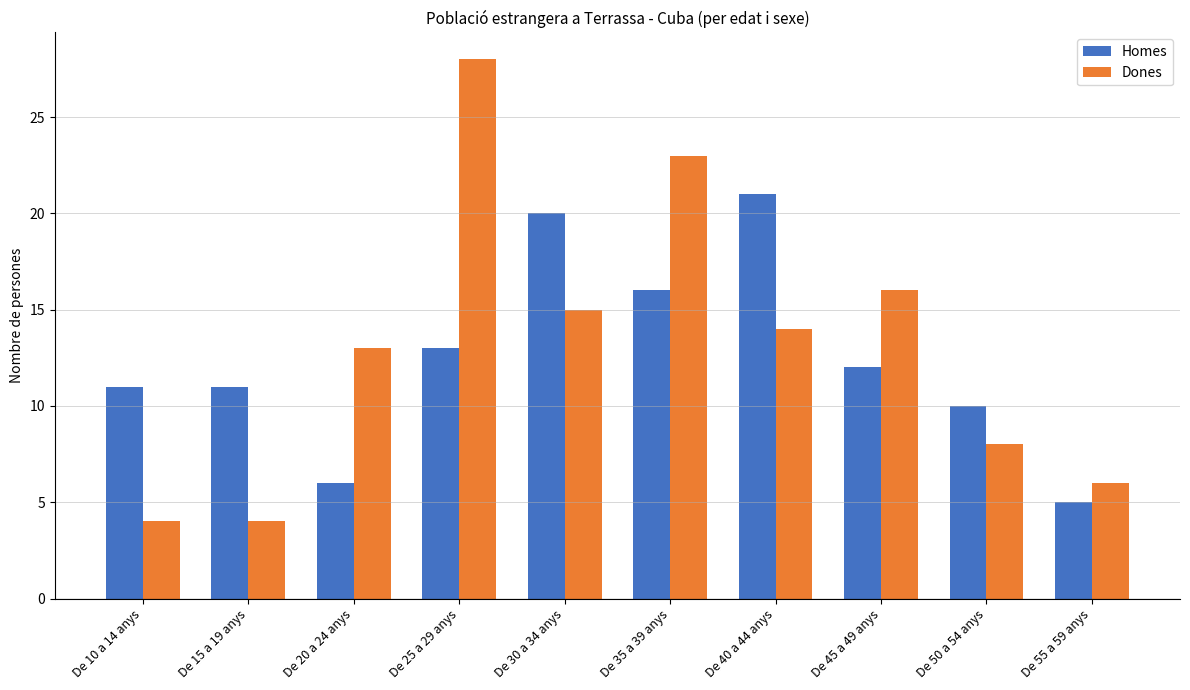

How many data points does each series have?

10